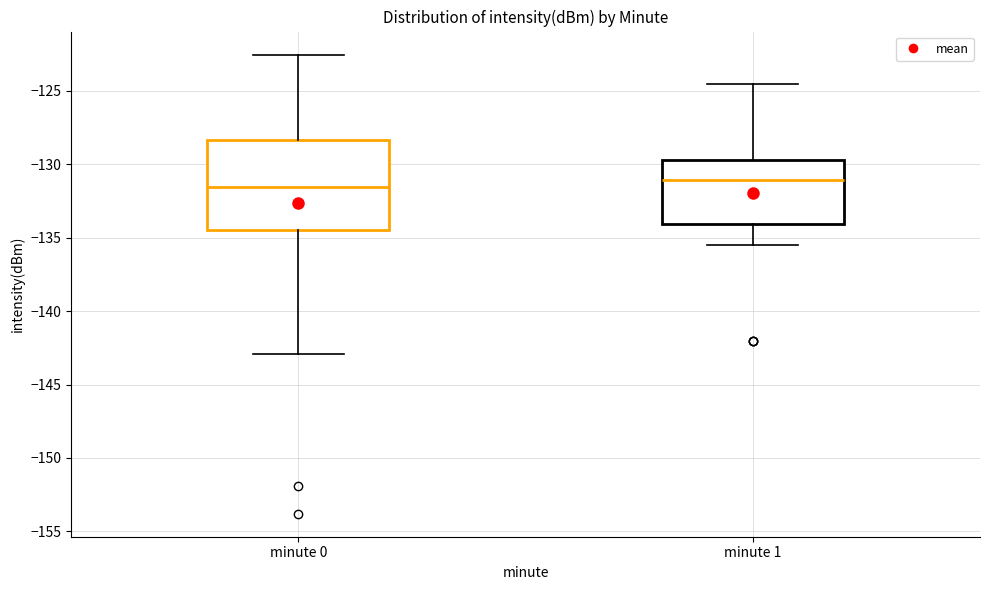

Reading left to right, read every box against the y-axis: the position of its median line, the range the box covers, and the ends of its whiskers. The values are not printed on the chart, so give them approximately, as read against the axis.

minute 0: median -131.5, box -134.5 to -128.5, whiskers -143.0 to -122.5
minute 1: median -131.0, box -134.0 to -129.5, whiskers -135.5 to -124.5